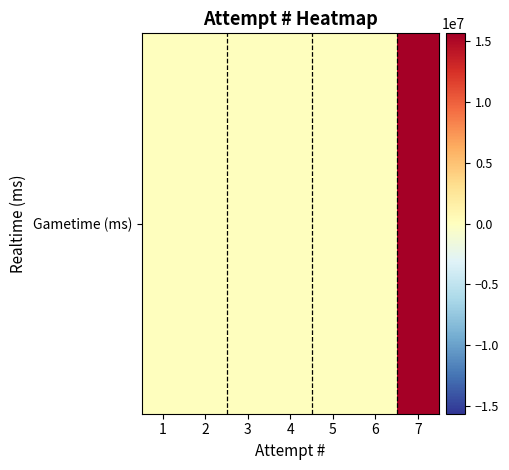

The value at 5 is 0. True or false?

True